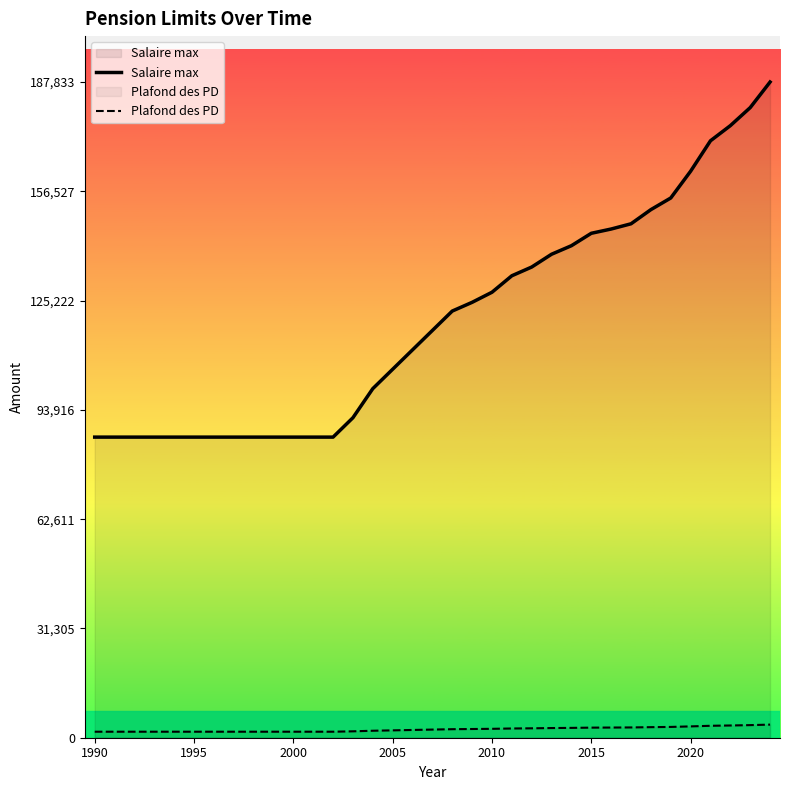

Between 8 and 34, which series saw the biggest shift?

Salaire max